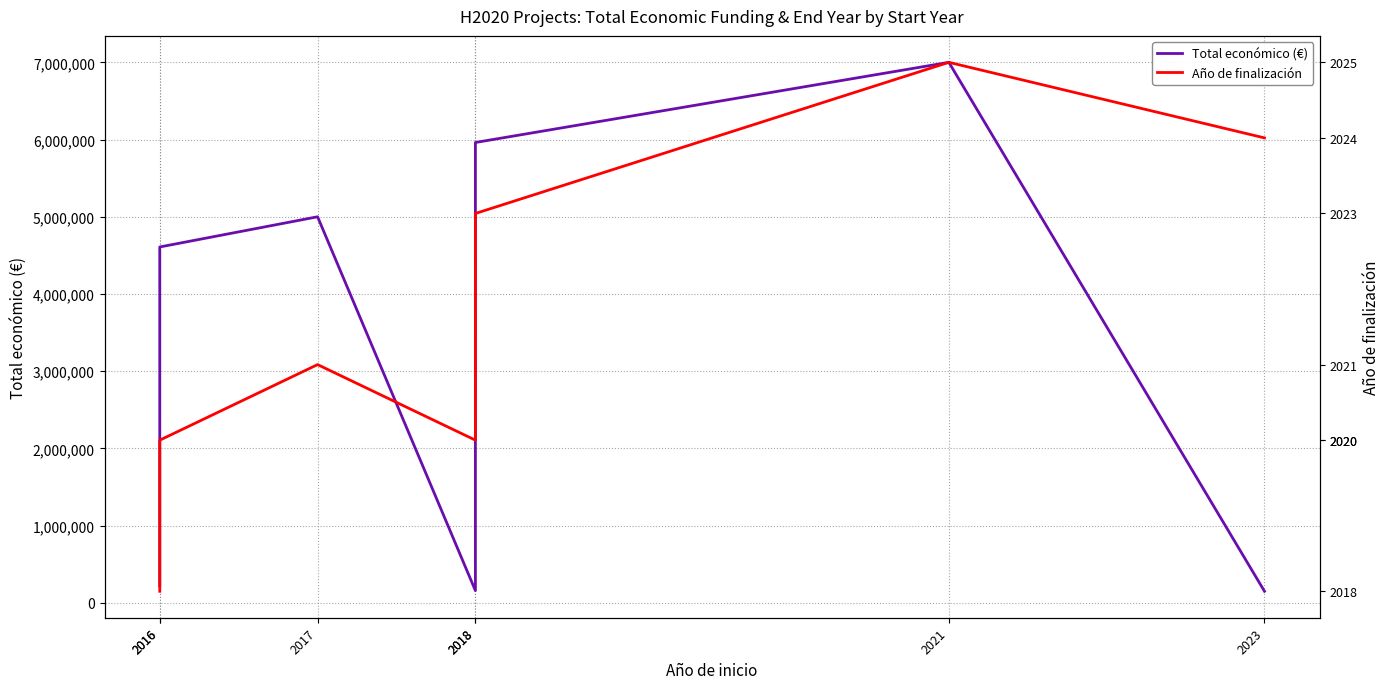

What is the difference between the maximum and minimum values in the Total económico (€) series?

6850000.0